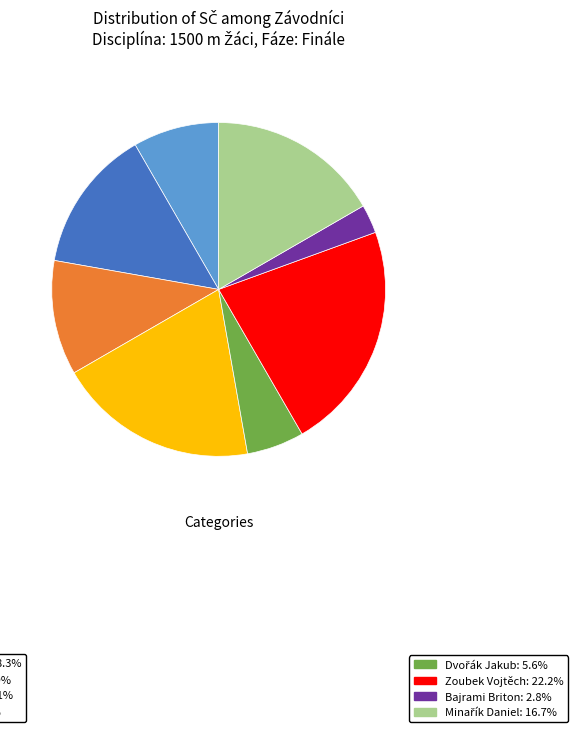

Does any single category account for the majority?

No